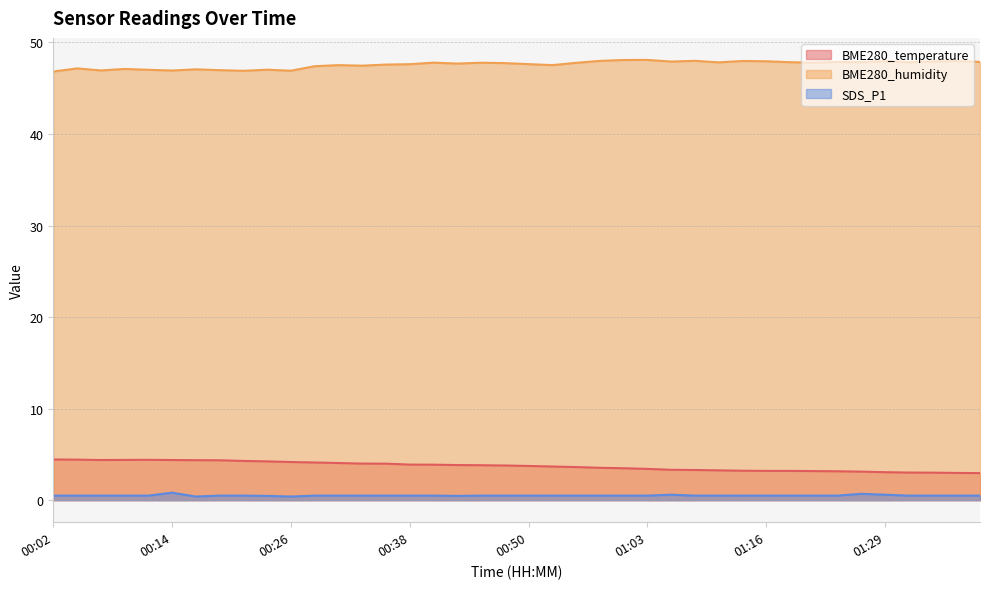

At which category is the sum across all series the highest?

00:41